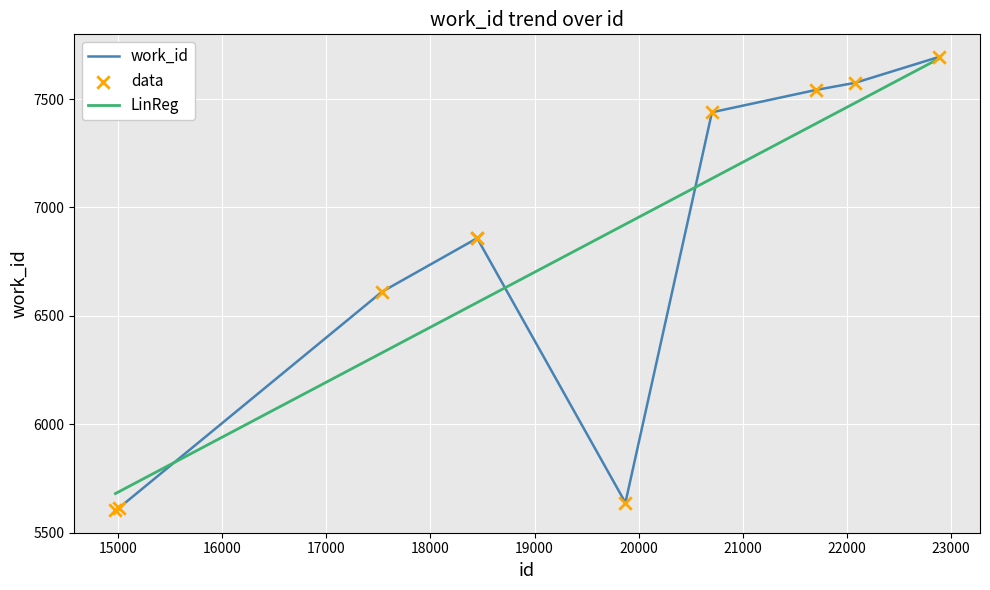

What is the change in value from 18448 to 20703?

+581